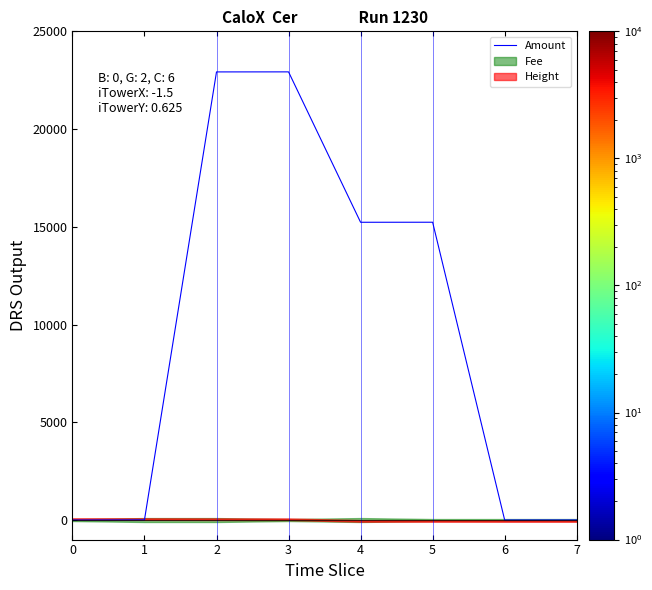

True or false: the data shows 1.0 at 6.

True